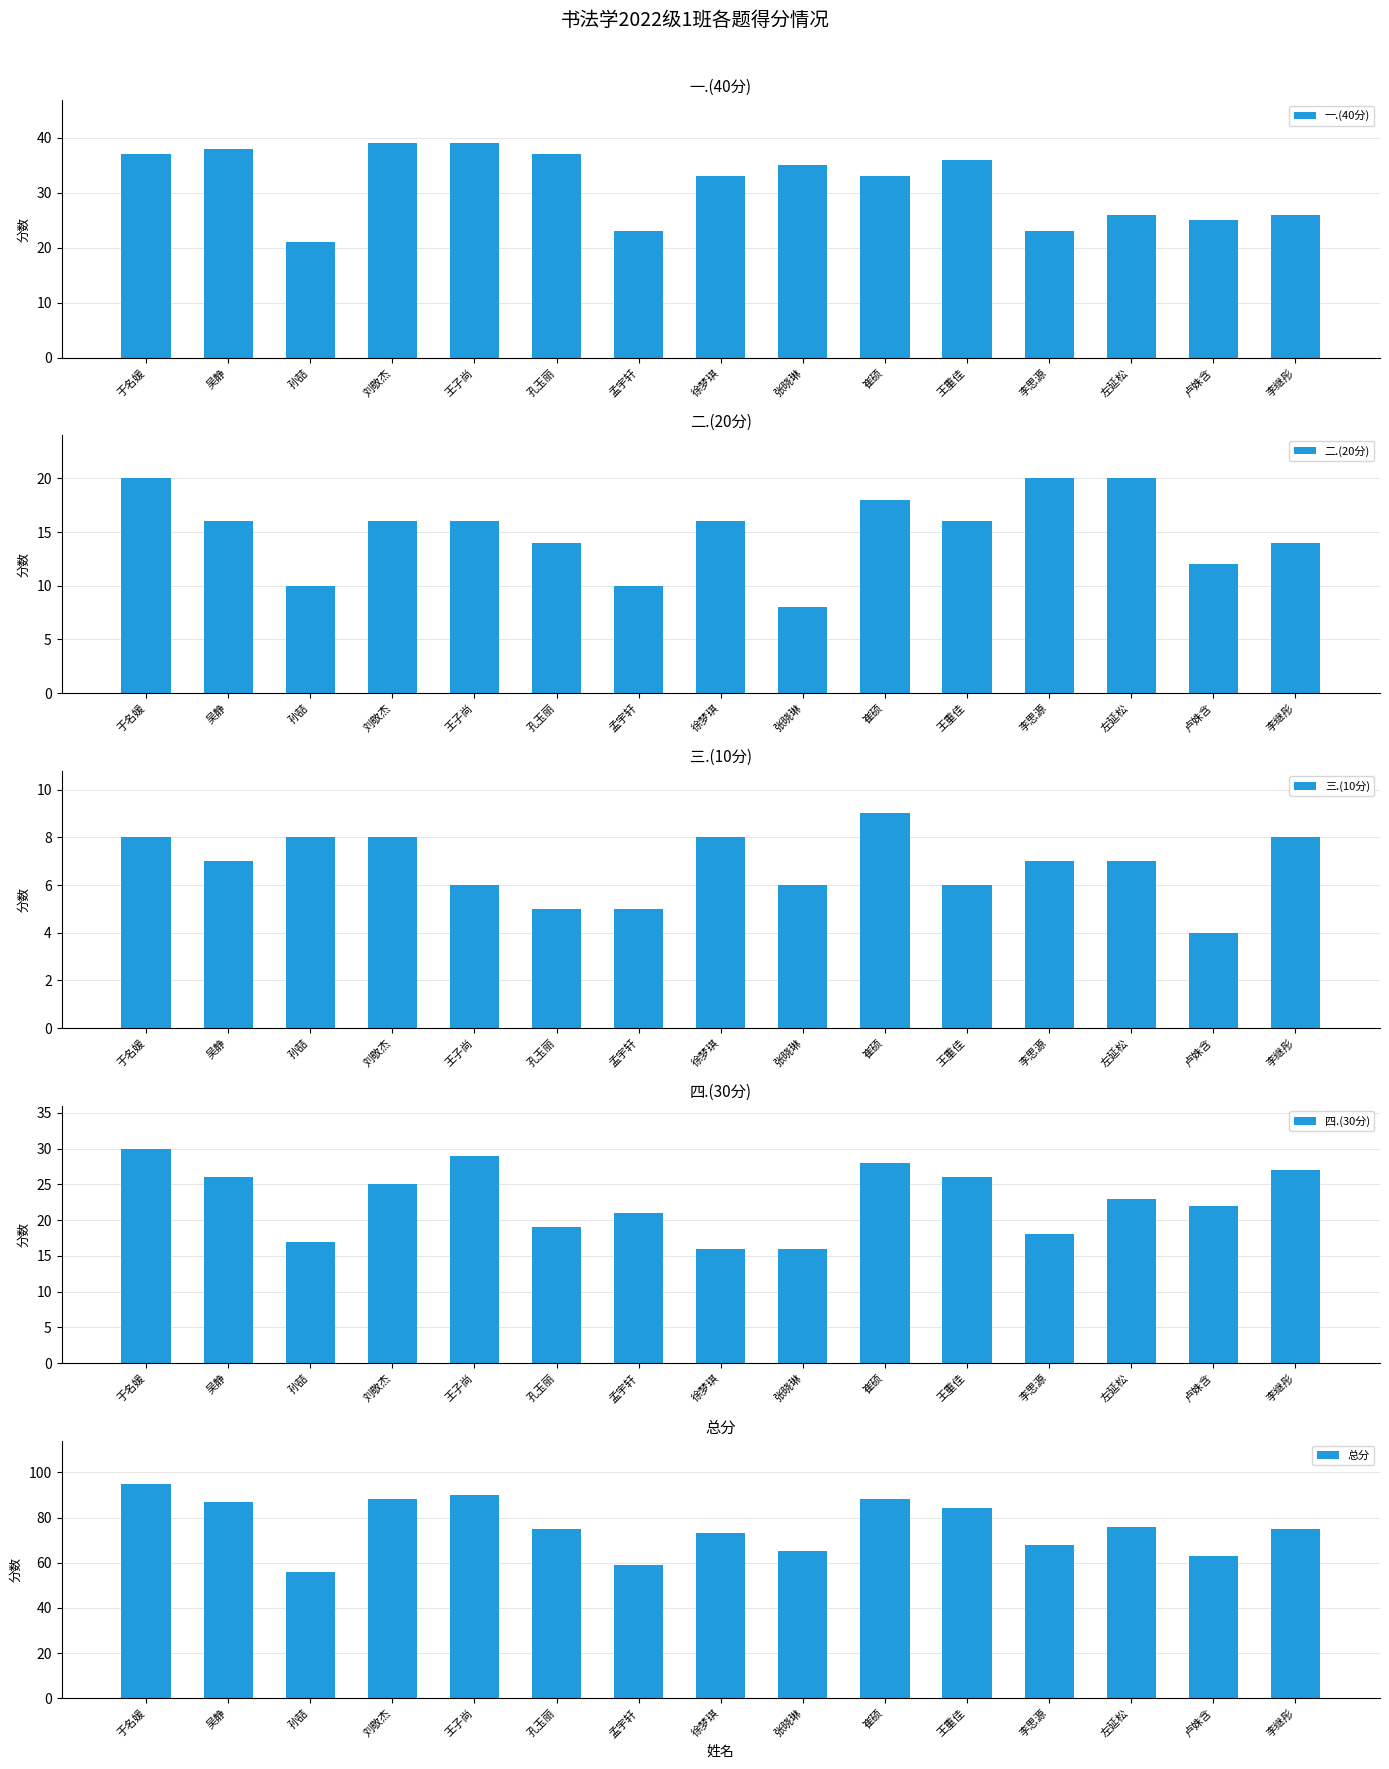

At 刘敬杰, list the series in order from smallest to largest.

三.(10分), 二.(20分), 四.(30分), 一.(40分), 总分